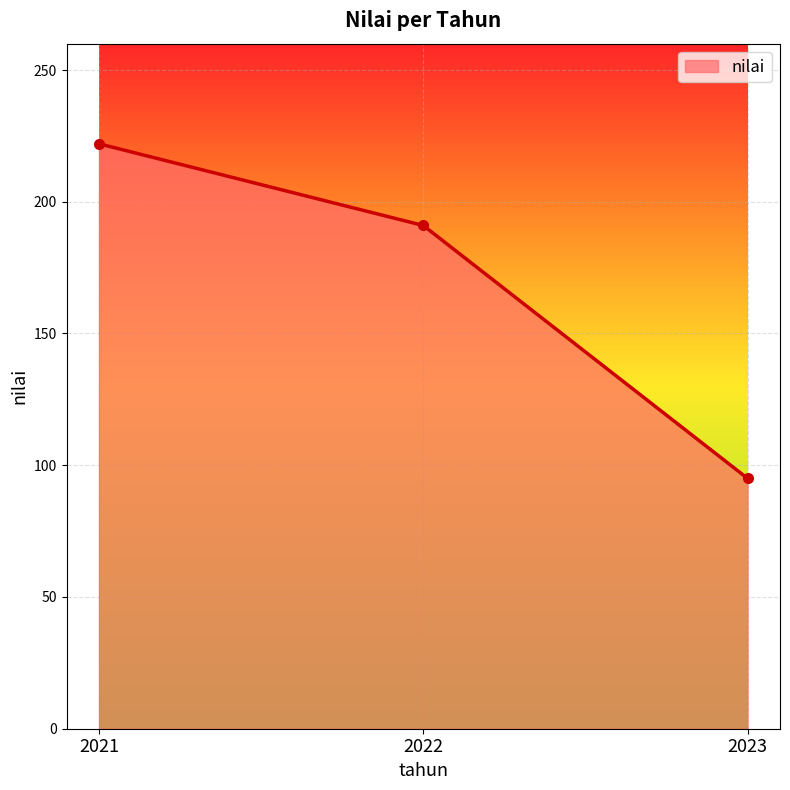

What is the sum of the values at 2023 and 2021?

317